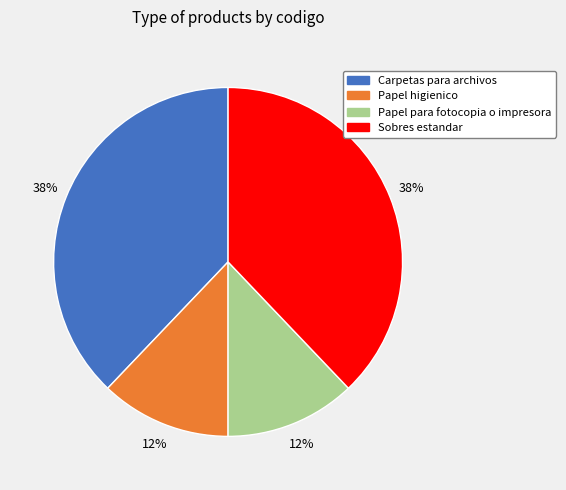

What percentage is the Carpetas para archivos slice, to the nearest percent?

38%